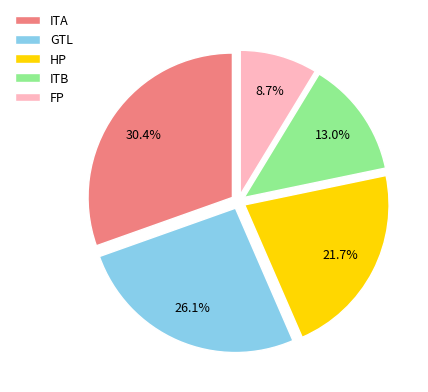

To the nearest percent, what percentage of the pie is GTL?

26%